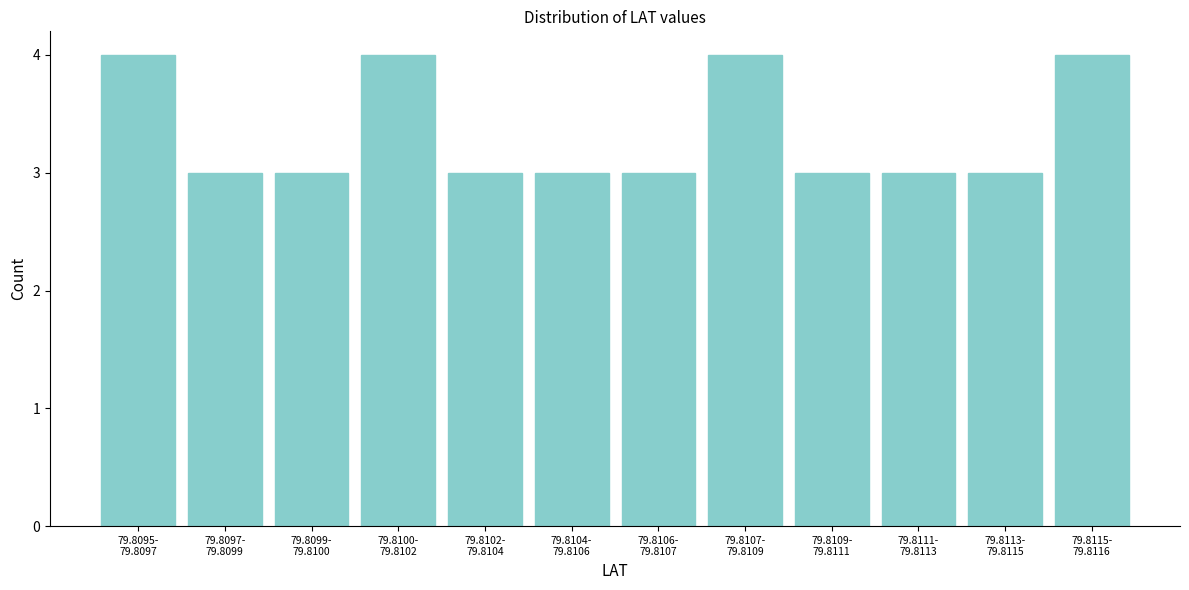

Reading left to right, extract all data points from this chart.

4	3	3	4	3	3	3	4	3	3	3	4